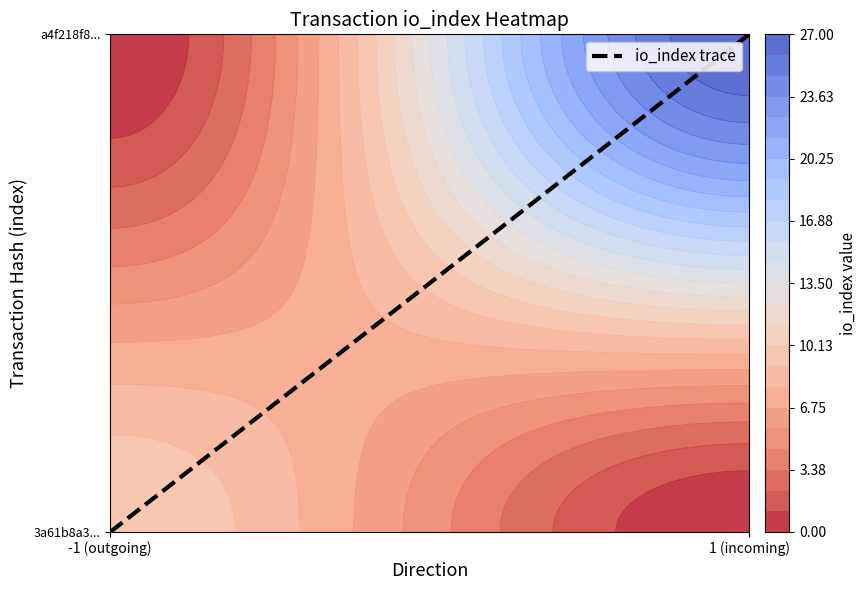

Is it true that the value at -1 (outgoing) is 0?

True